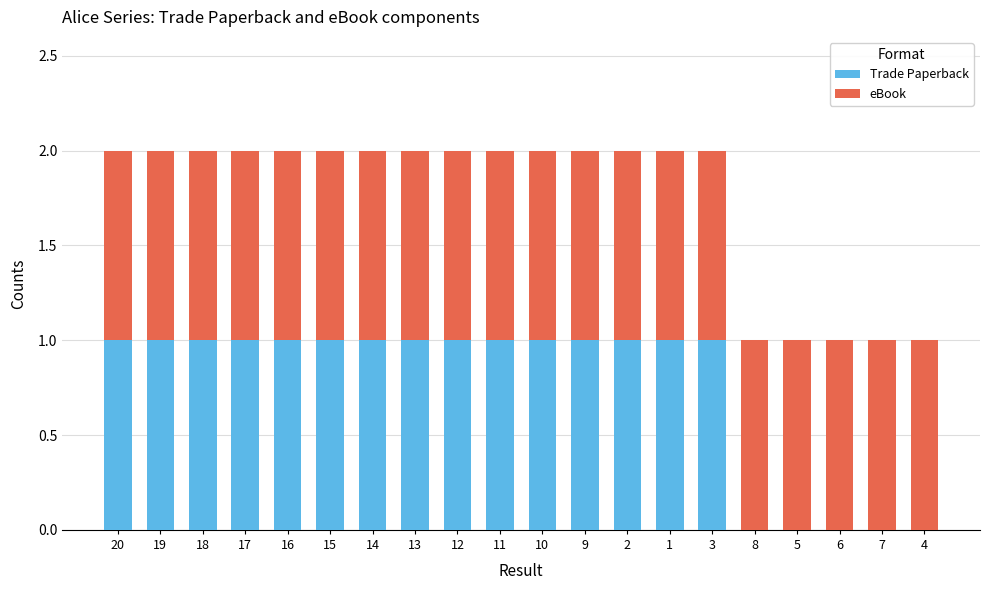

What are all the series names shown in the legend?

Trade Paperback, eBook